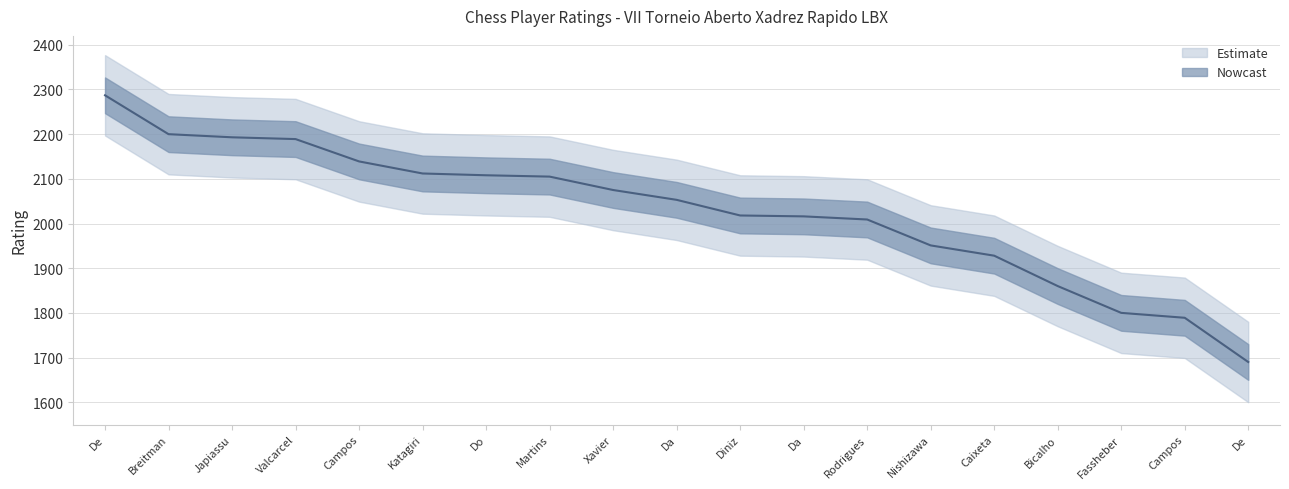

At which category does the chart reach its minimum across all series?

De